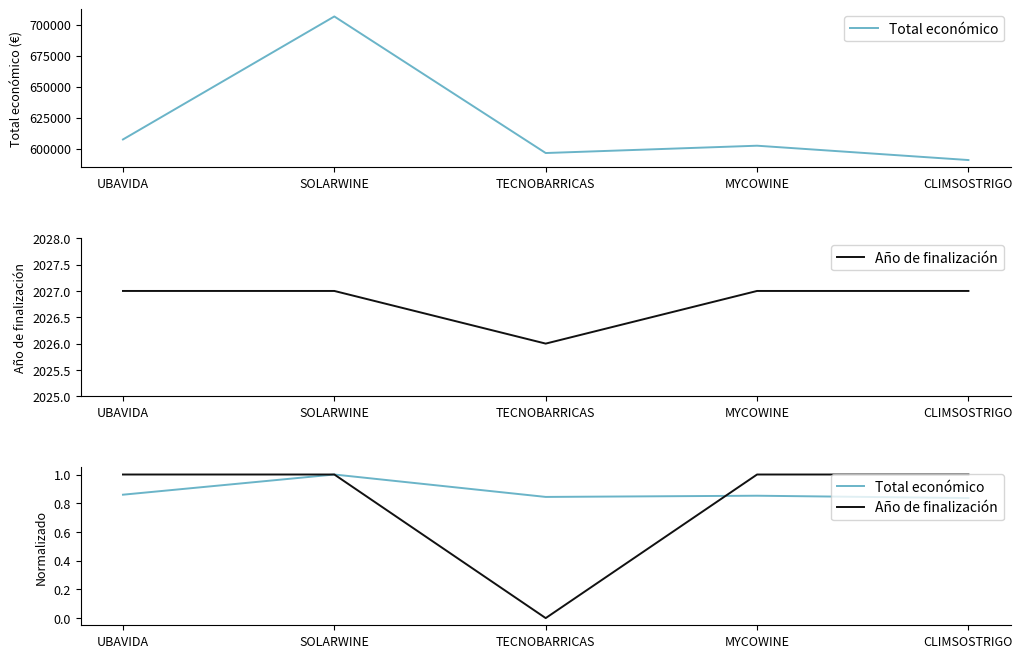

Reading left to right, what are all the values shown in this chart?

Total económico: UBAVIDA=0.9	SOLARWINE=1.0	TECNOBARRICAS=0.8	MYCOWINE=0.9	CLIMSOSTRIGO=0.8
Año de finalización: UBAVIDA=1.0	SOLARWINE=1.0	TECNOBARRICAS=0.0	MYCOWINE=1.0	CLIMSOSTRIGO=1.0